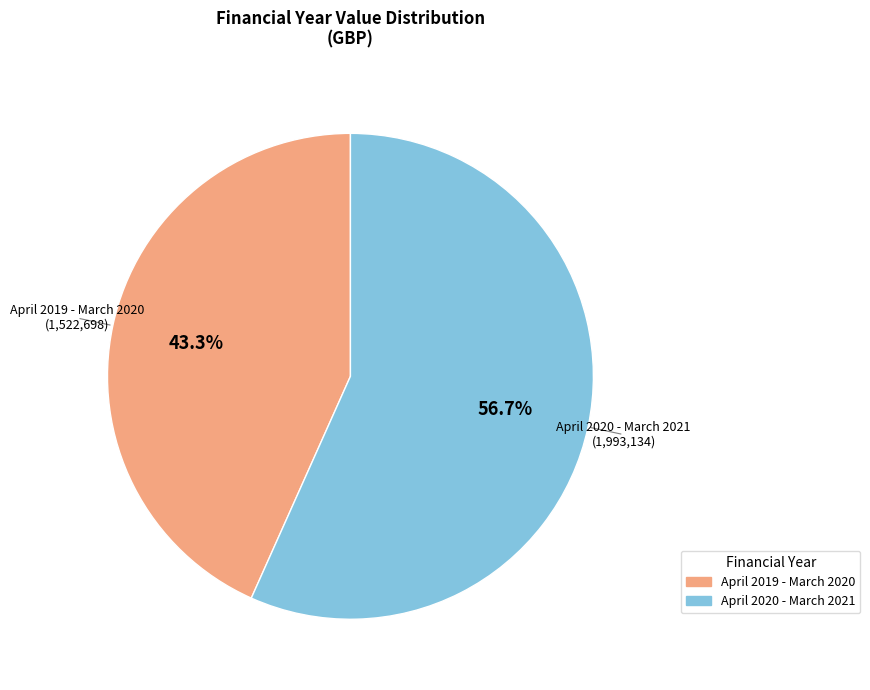

Which category has the smallest portion of the pie?

April 2019 - March 2020